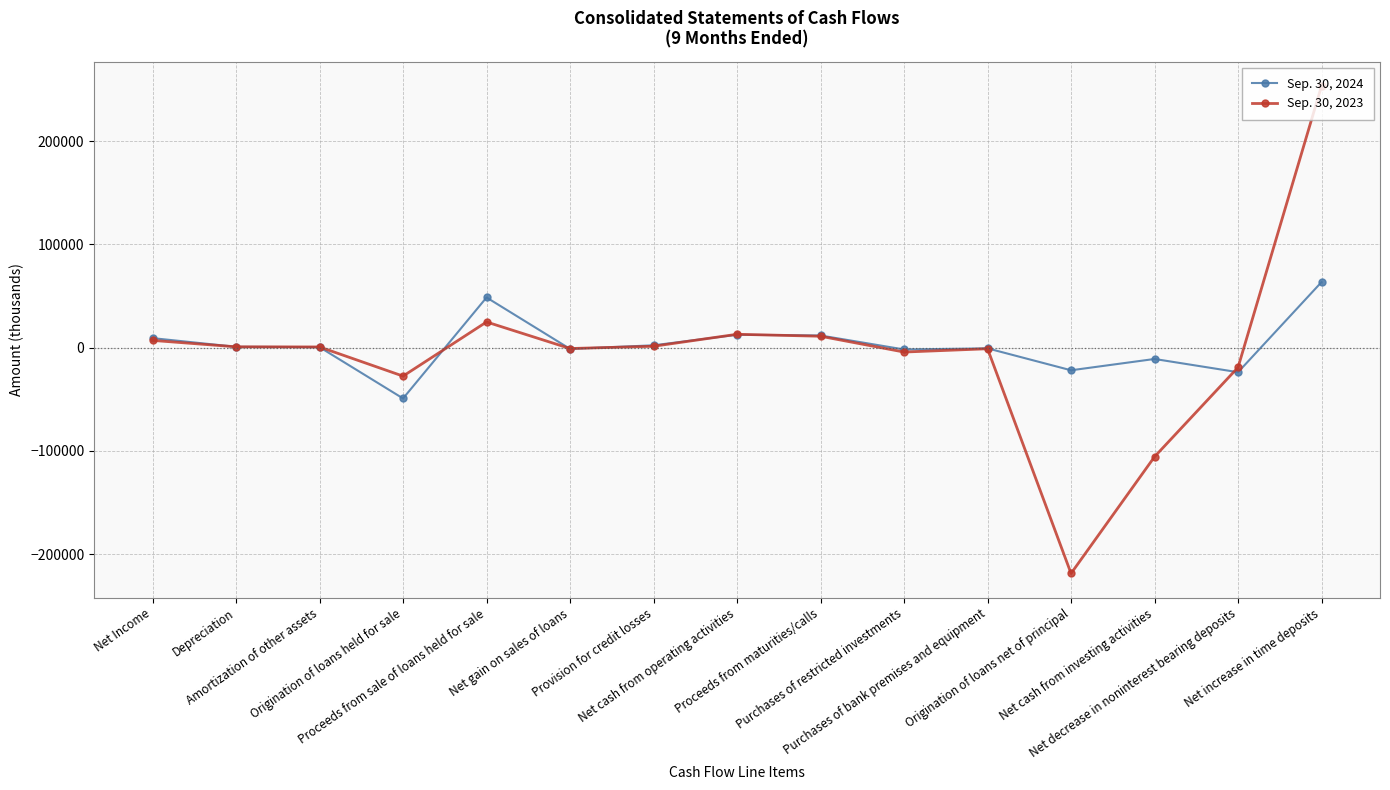

What is the value of the Sep. 30, 2023 point at the 14th from the left?

-19160